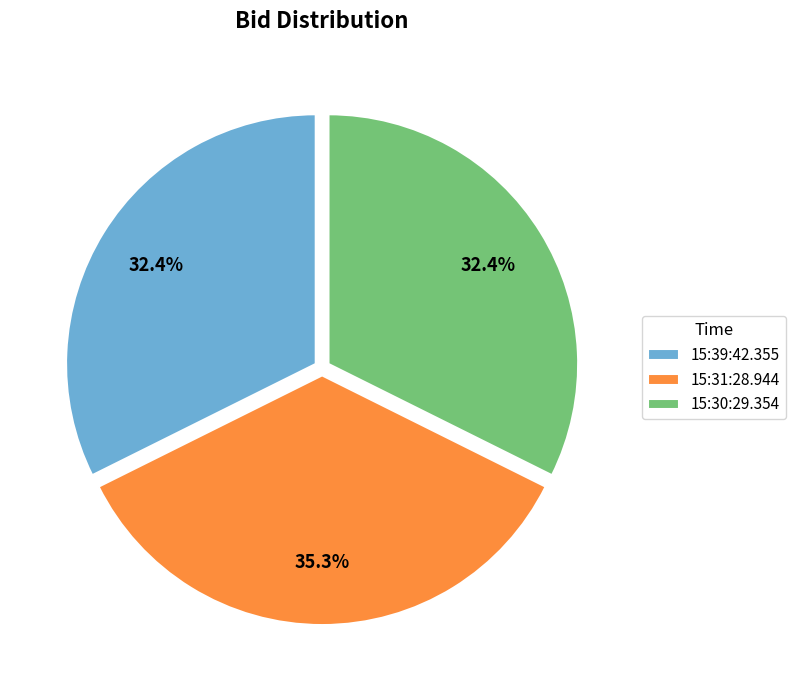

To the nearest percent, what portion does 15:31:28.944 represent?

35%